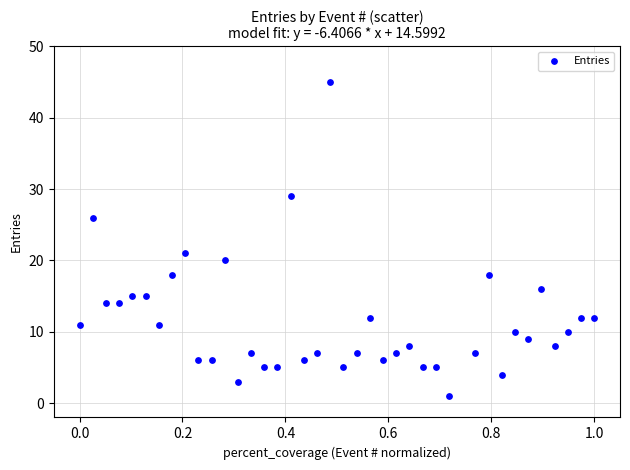

What is the range of Y values (max minus min)?

44